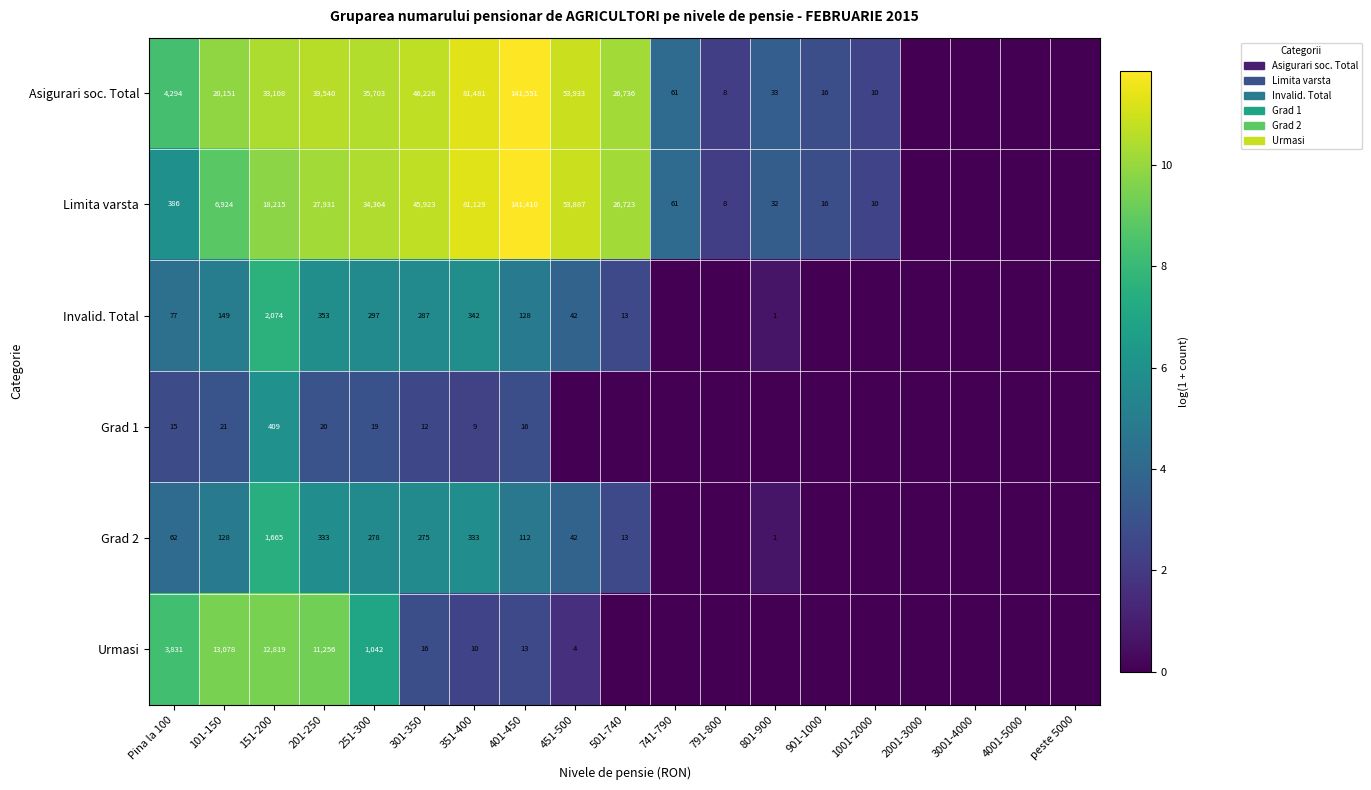

What is the spread (max minus min) of values at 351-400?

81472